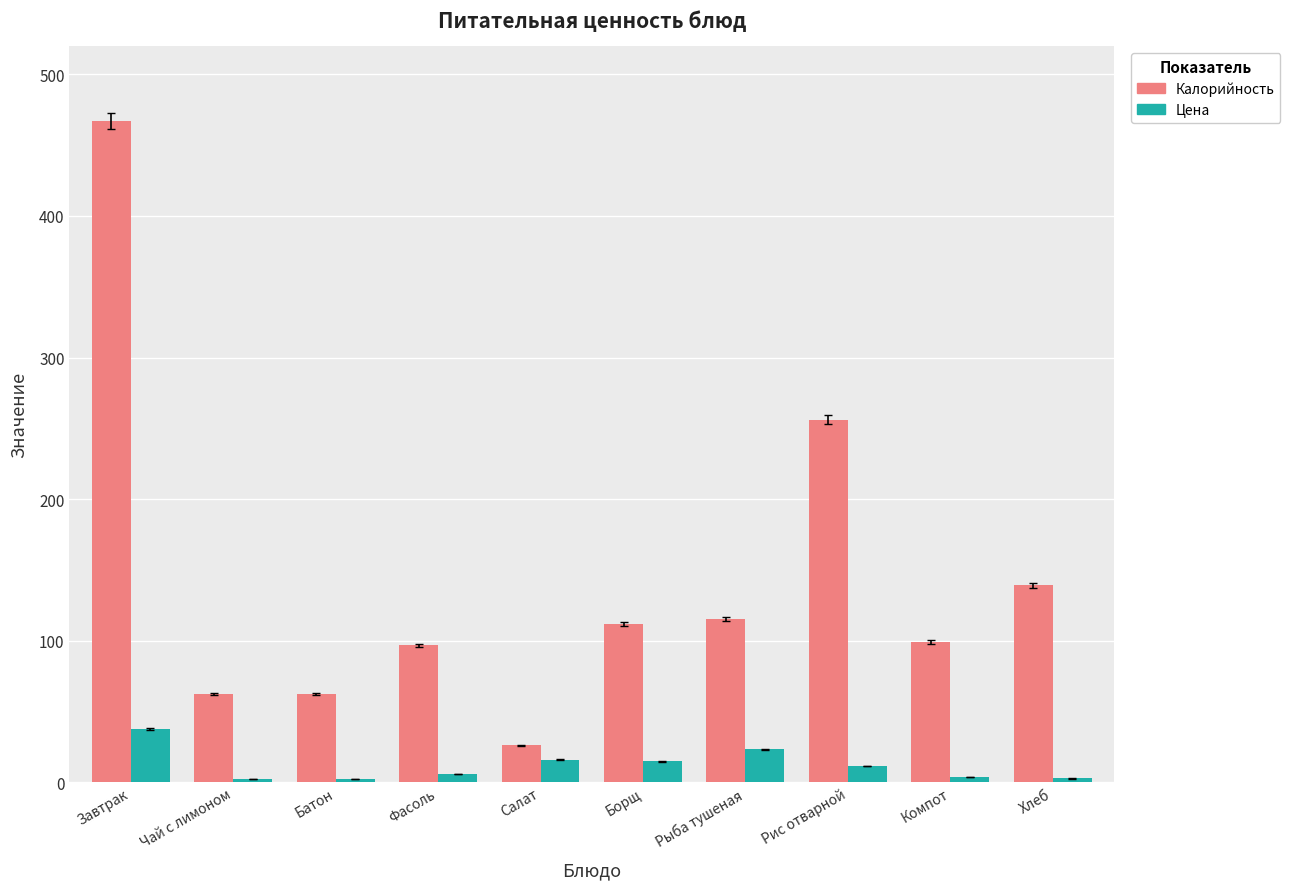

Which series has the largest total across all categories?

Калорийность